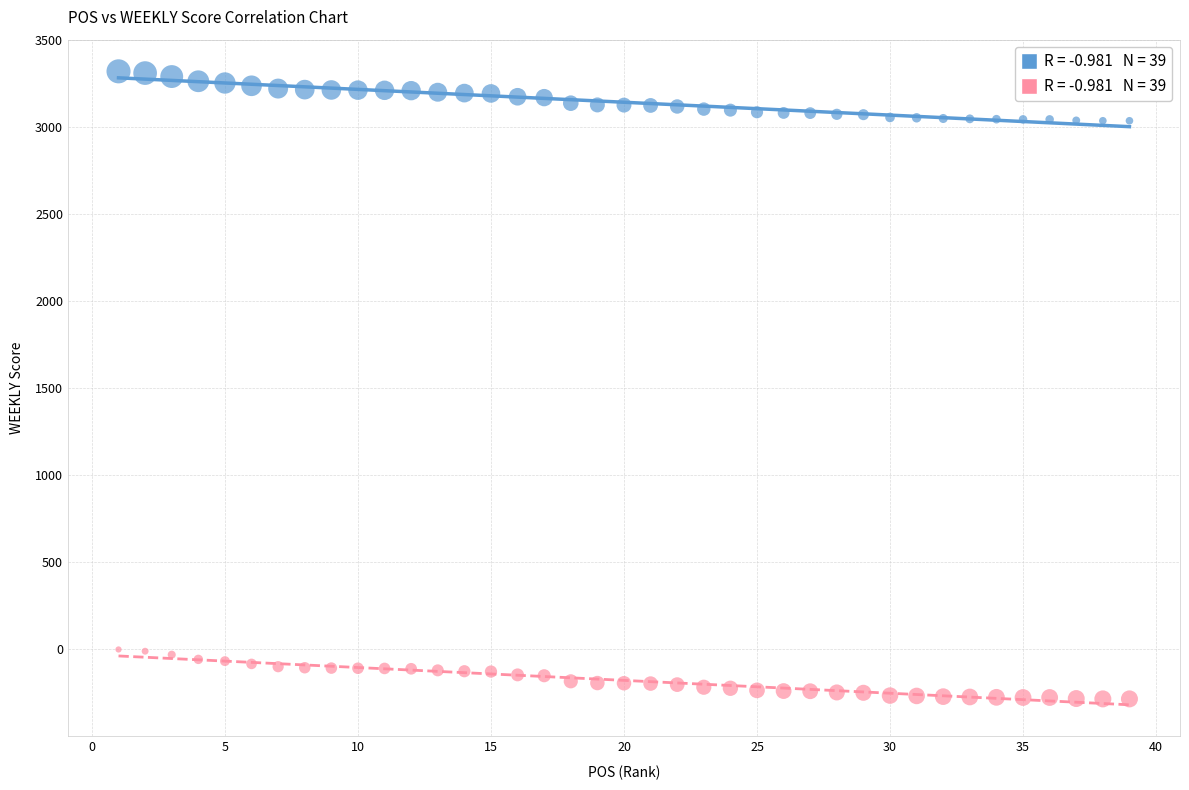

Across all data points, what is the range of Y values (max minus min)?

3606